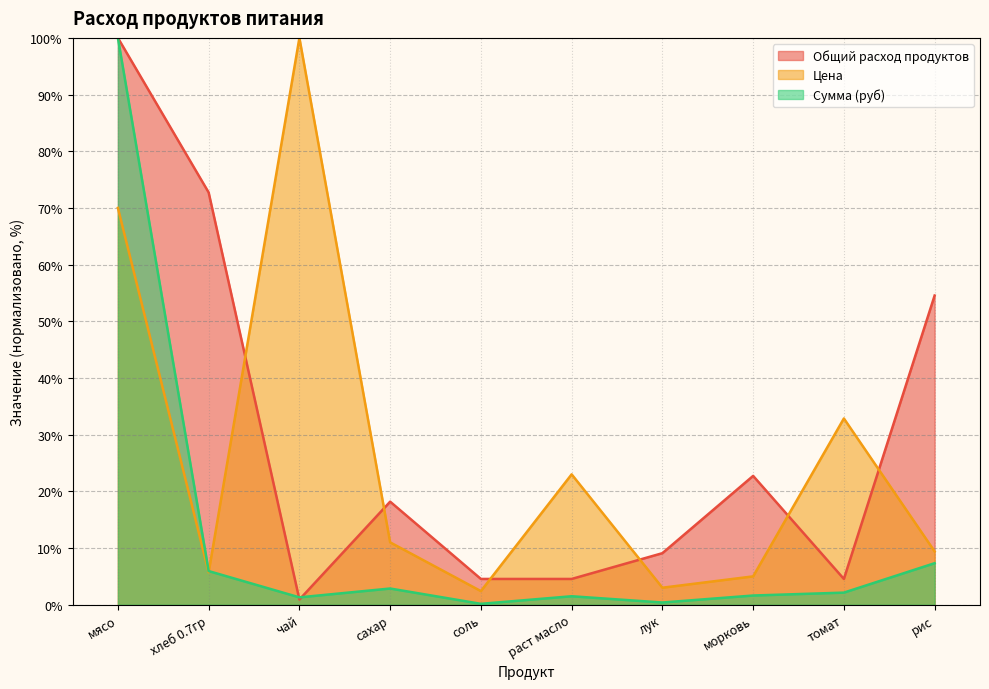

At how many categories does at least one series exceed 87?

2